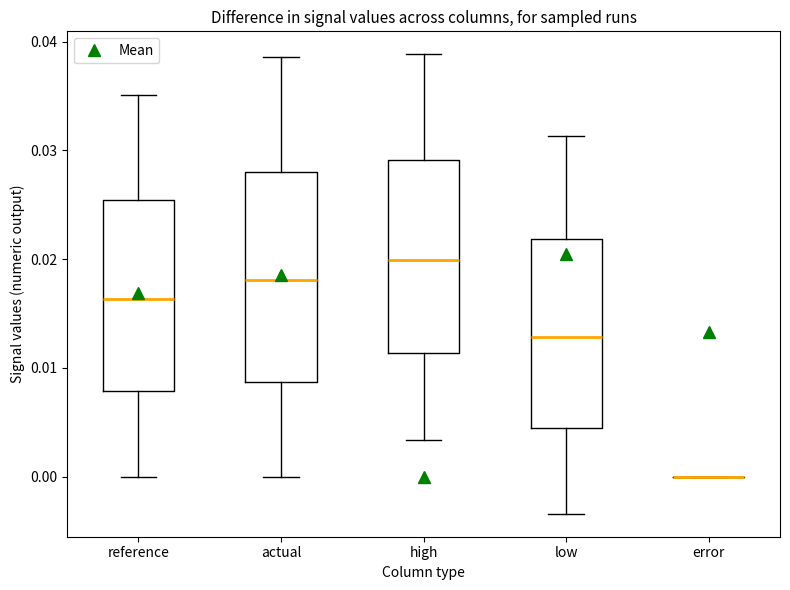

Comparing the boxes themselves (not the whiskers), which one is the tallest?

actual